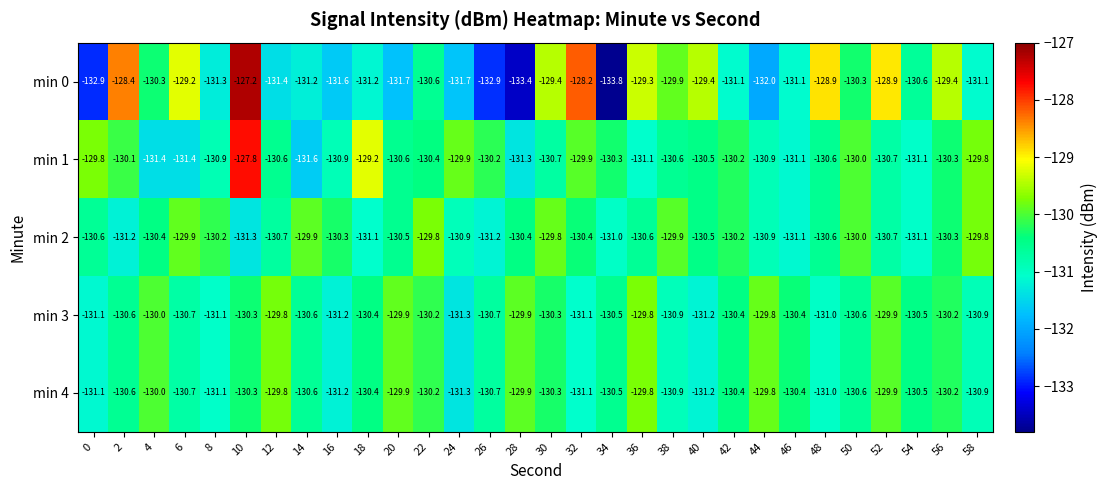

Where is min 1 nearest to the value -129?

18